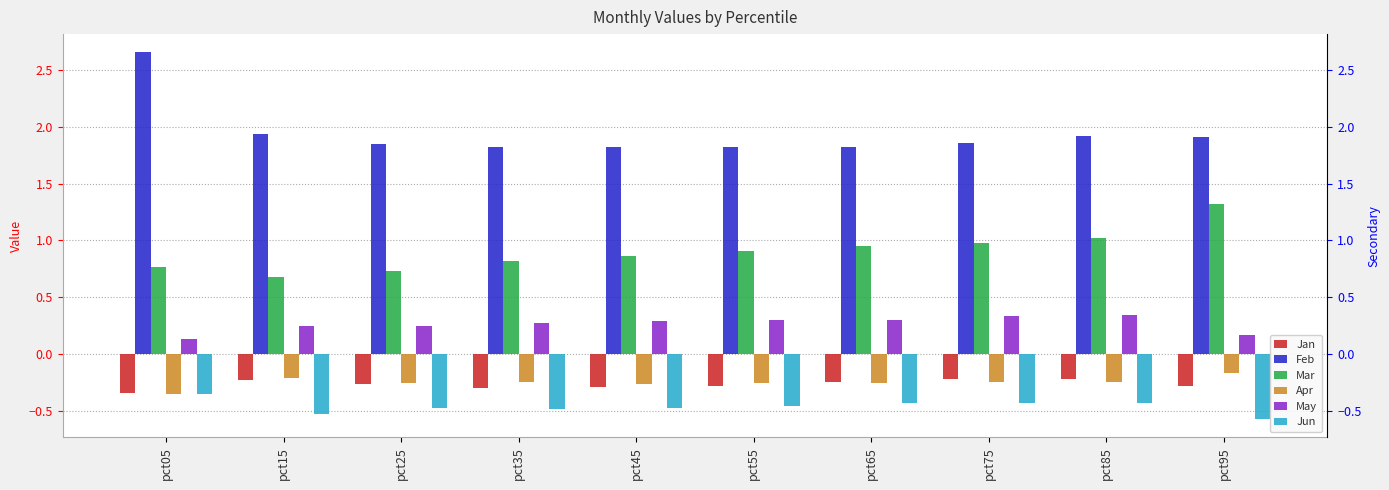

Reading left to right, extract all data points from this chart.

Jan: pct05=-0.3	pct15=-0.2	pct25=-0.3	pct35=-0.3	pct45=-0.3	pct55=-0.3	pct65=-0.2	pct75=-0.2	pct85=-0.2	pct95=-0.3
Feb: pct05=2.7	pct15=1.9	pct25=1.9	pct35=1.8	pct45=1.8	pct55=1.8	pct65=1.8	pct75=1.9	pct85=1.9	pct95=1.9
Mar: pct05=0.8	pct15=0.7	pct25=0.7	pct35=0.8	pct45=0.9	pct55=0.9	pct65=0.9	pct75=1.0	pct85=1.0	pct95=1.3
Apr: pct05=-0.3	pct15=-0.2	pct25=-0.3	pct35=-0.2	pct45=-0.3	pct55=-0.3	pct65=-0.3	pct75=-0.2	pct85=-0.2	pct95=-0.2
May: pct05=0.1	pct15=0.2	pct25=0.2	pct35=0.3	pct45=0.3	pct55=0.3	pct65=0.3	pct75=0.3	pct85=0.3	pct95=0.2
Jun: pct05=-0.4	pct15=-0.5	pct25=-0.5	pct35=-0.5	pct45=-0.5	pct55=-0.5	pct65=-0.4	pct75=-0.4	pct85=-0.4	pct95=-0.6